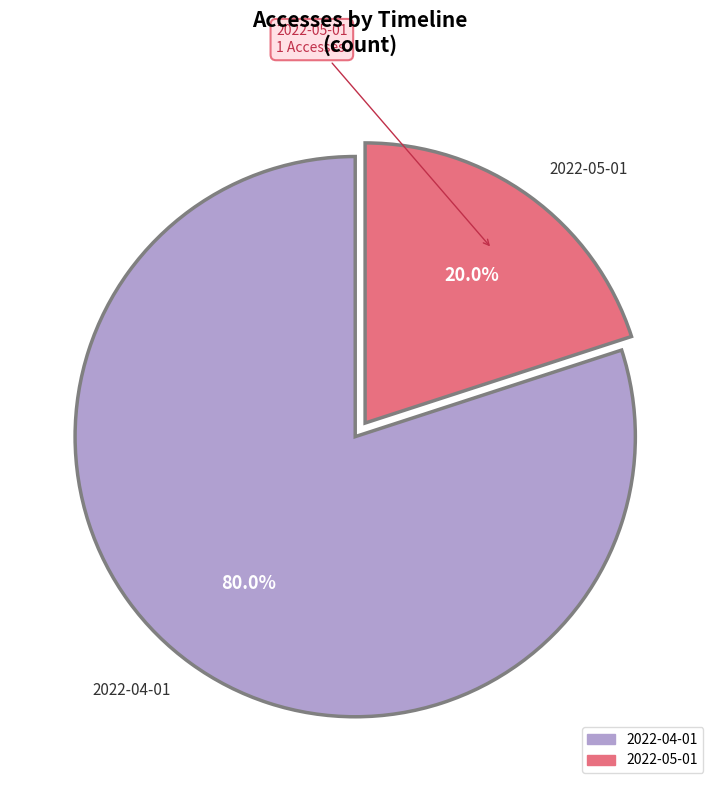

Which has a higher value, 2022-04-01 or 2022-05-01?

2022-04-01